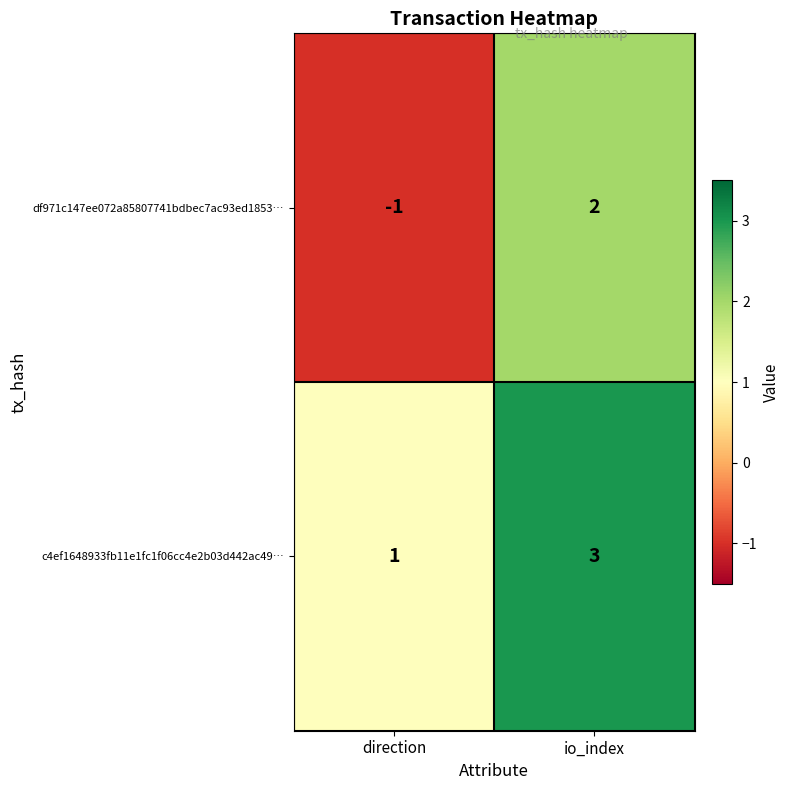

At which label is df971c147ee072a85807741bdbec7ac93ed1853… closest to 0?

direction